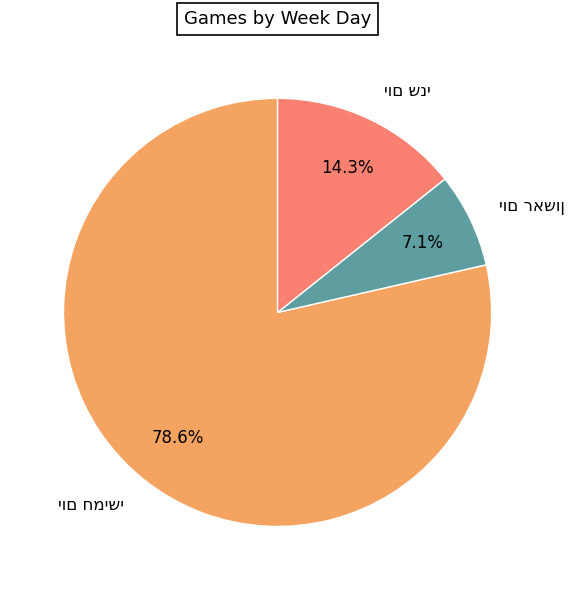

Does any single category account for the majority?

Yes